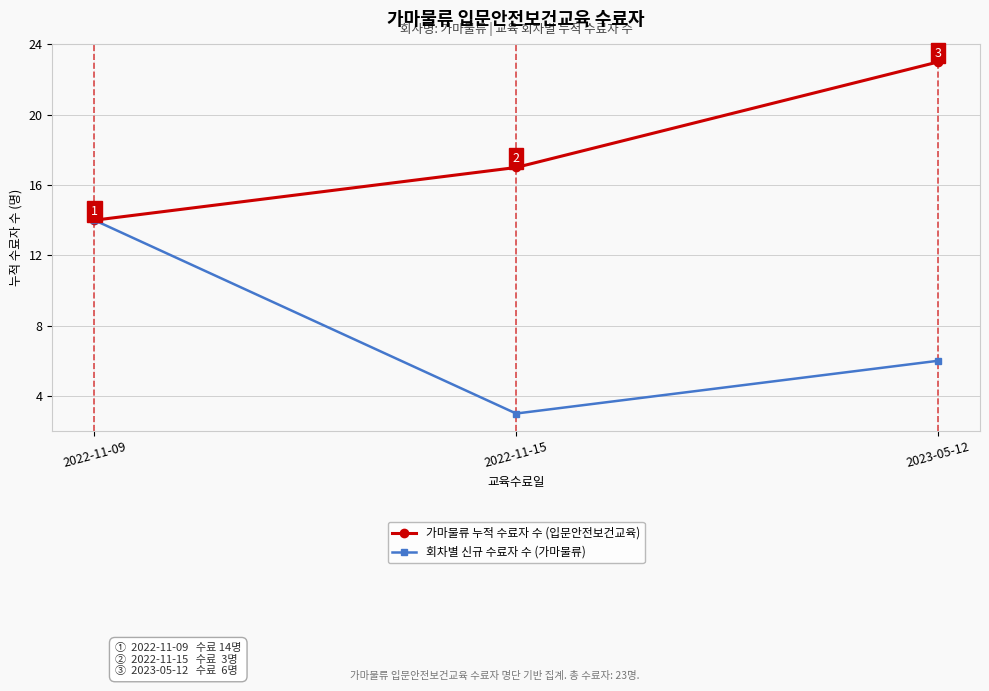

What is the difference between the highest and lowest values at 2023-05-12?

17